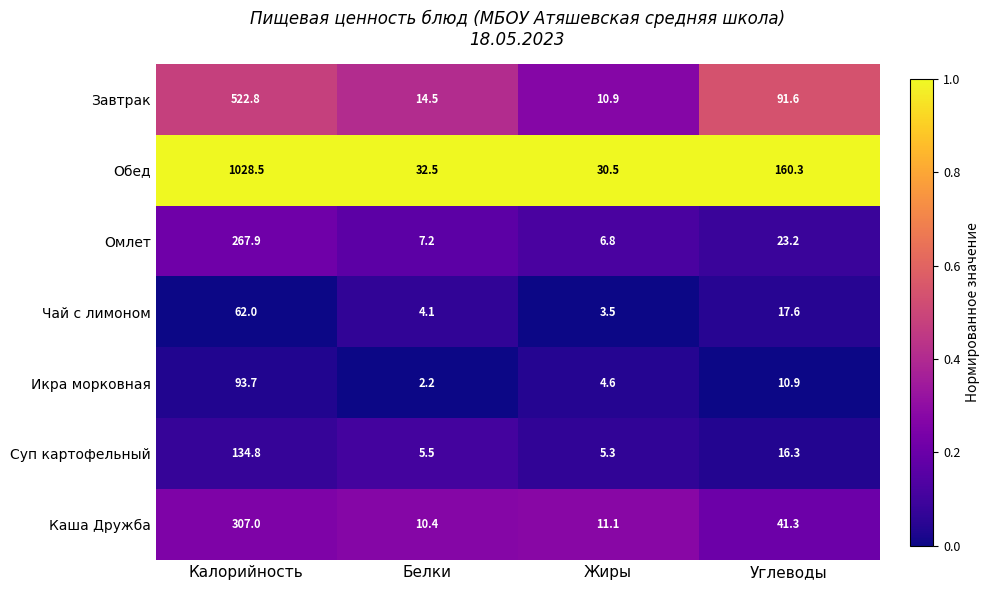

Is it true that Обед equals 32.5 at Белки?

True